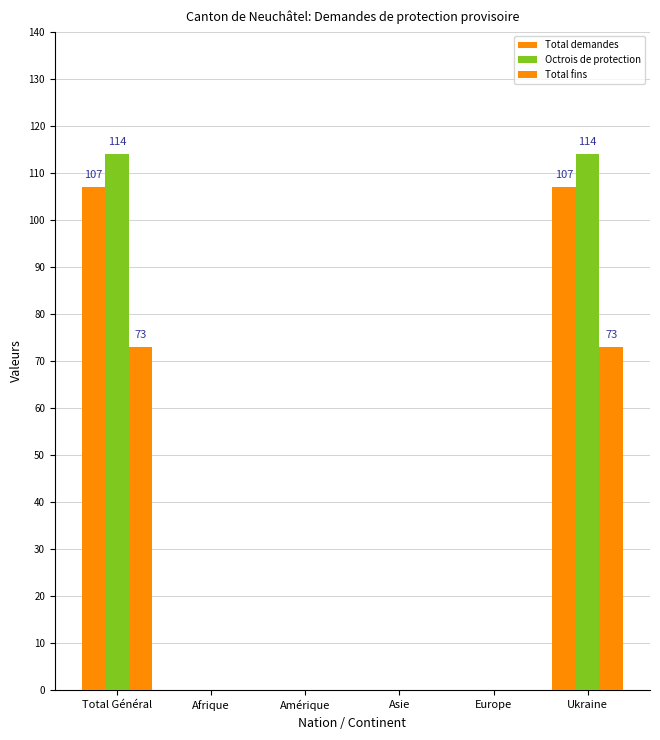

Which series has the widest spread of values?

Octrois de protection